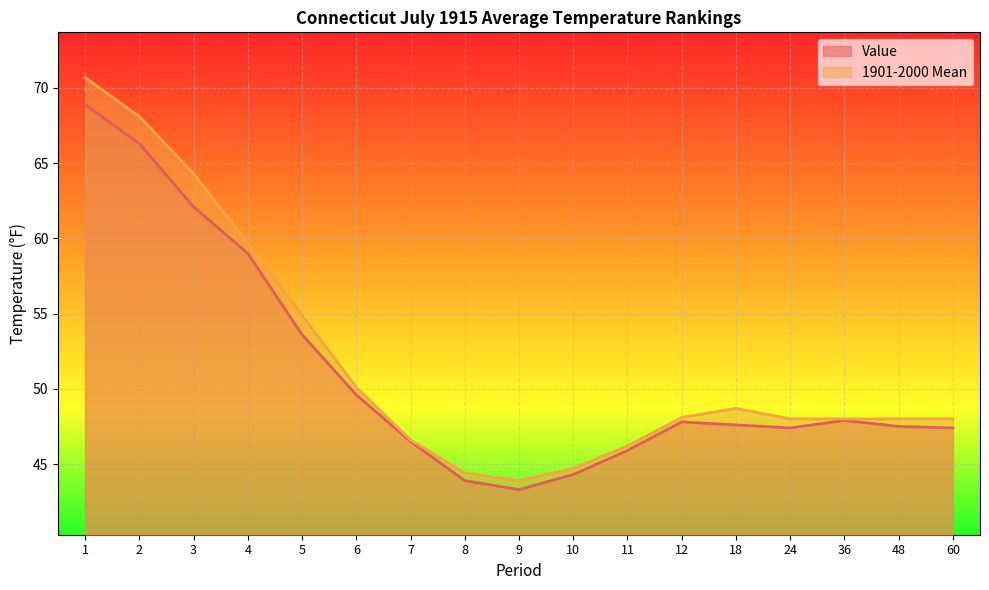

In Value, how many points are higher than both neighbors (excluding endpoints)?

2